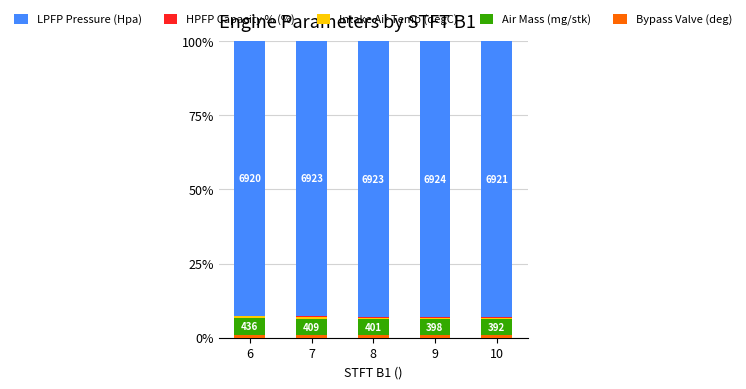

Read the Air Mass (mg/stk) value at 8.

5.4